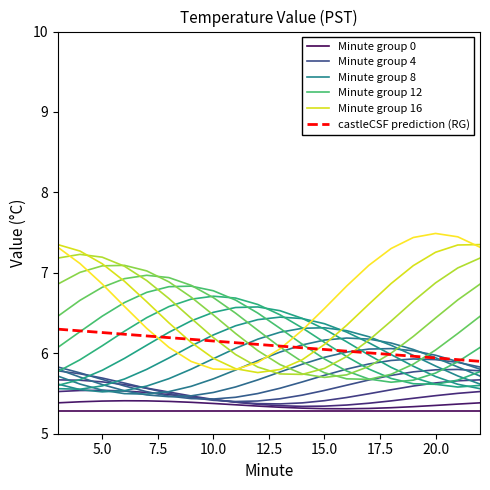

True or false: Minute group 0 and Minute group 12 intersect in this chart.

False